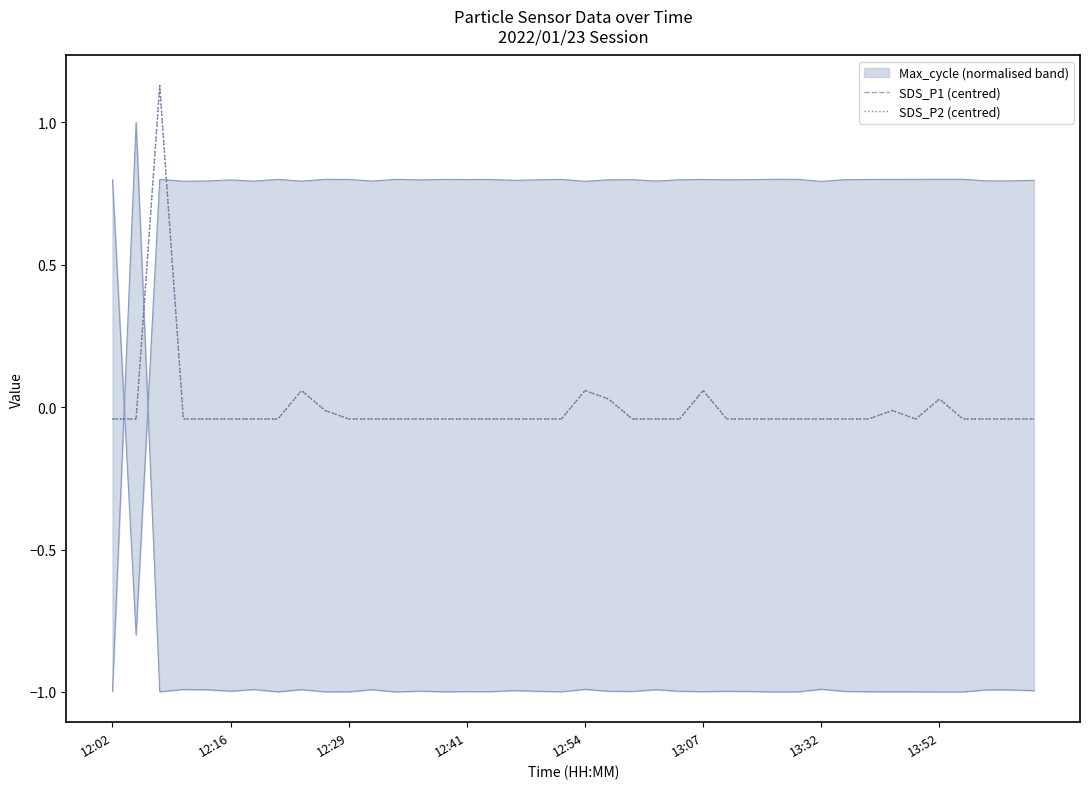

True or false: SDS_P2 (centred) has a value of 0.1 at 8.

True